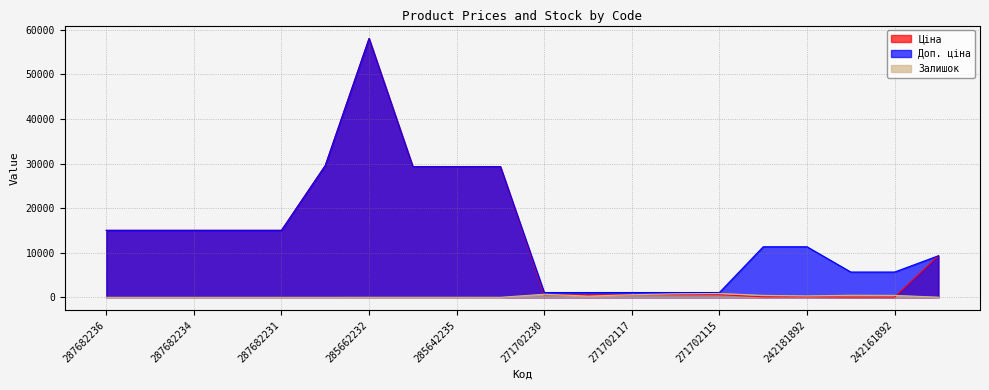

At which label is Доп. ціна closest to 29555?

287702232